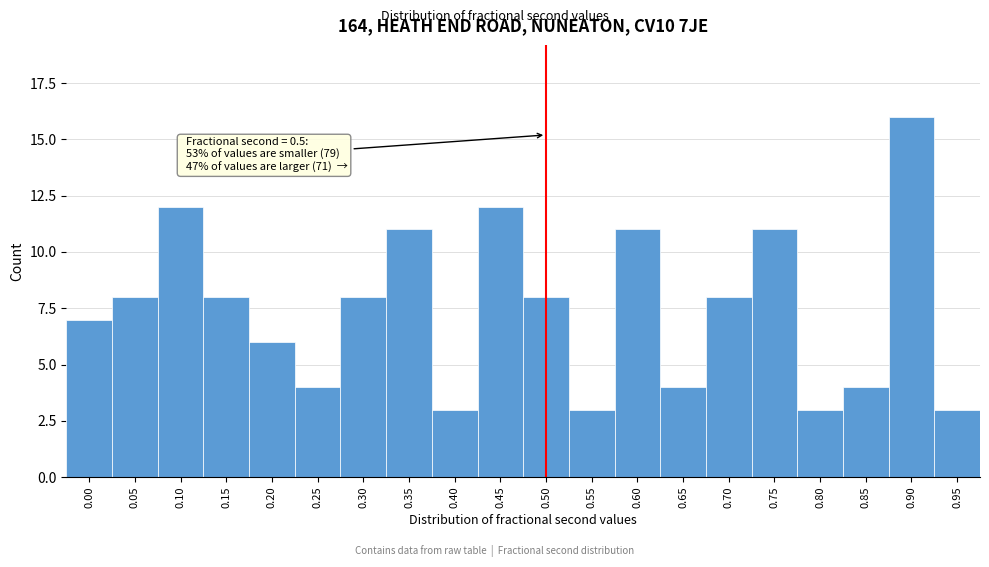

Reading left to right, extract all data points from this chart.

7	8	12	8	6	4	8	11	3	12	8	3	11	4	8	11	3	4	16	3